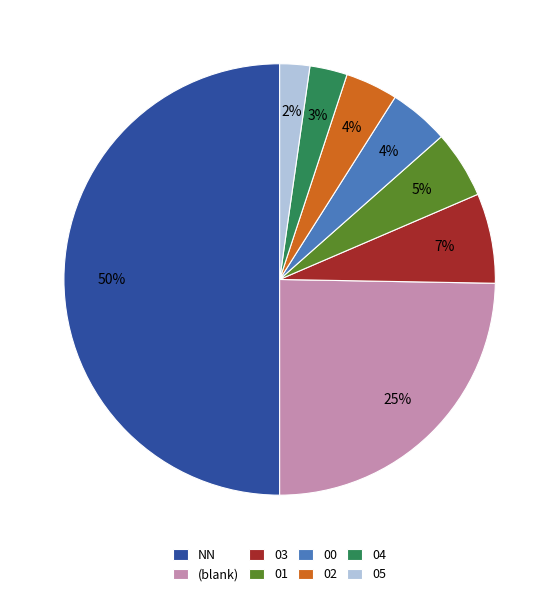

To the nearest percent, what percentage of the pie is 03?

7%